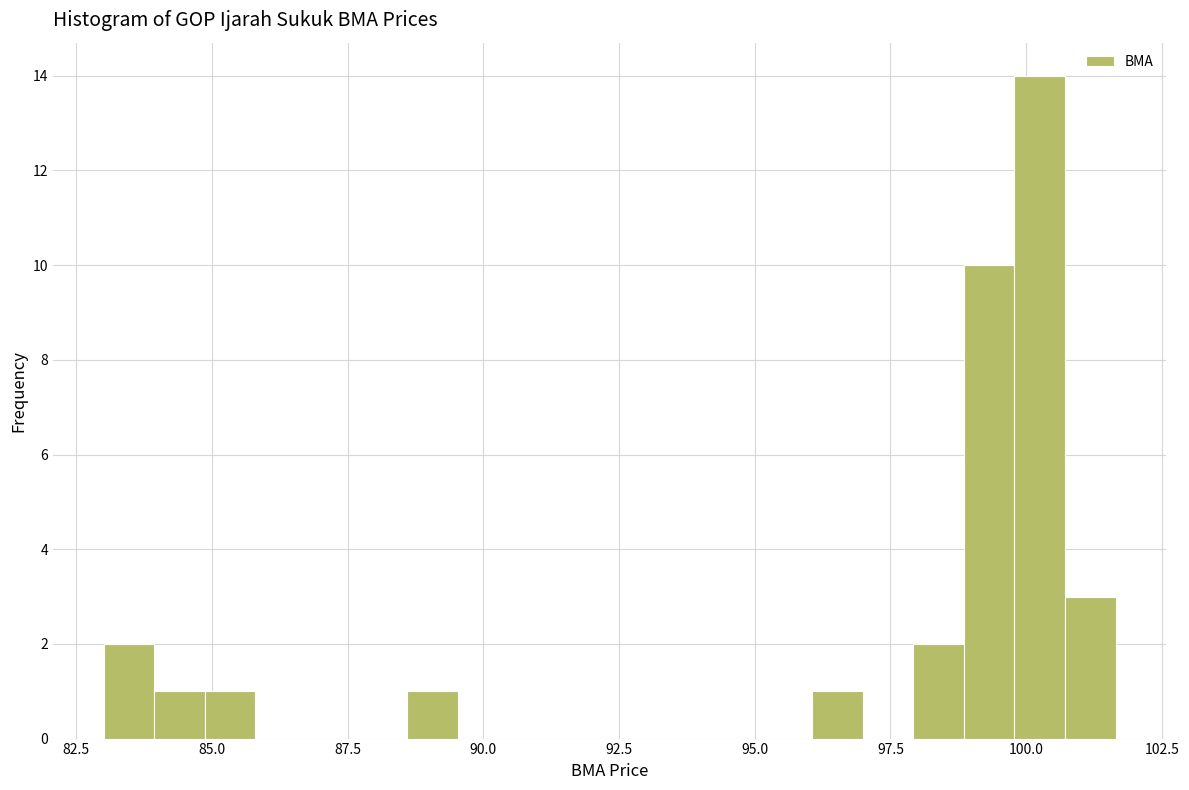

Read against the x-axis, roughly where is the centre of the tallest bar?

100.5